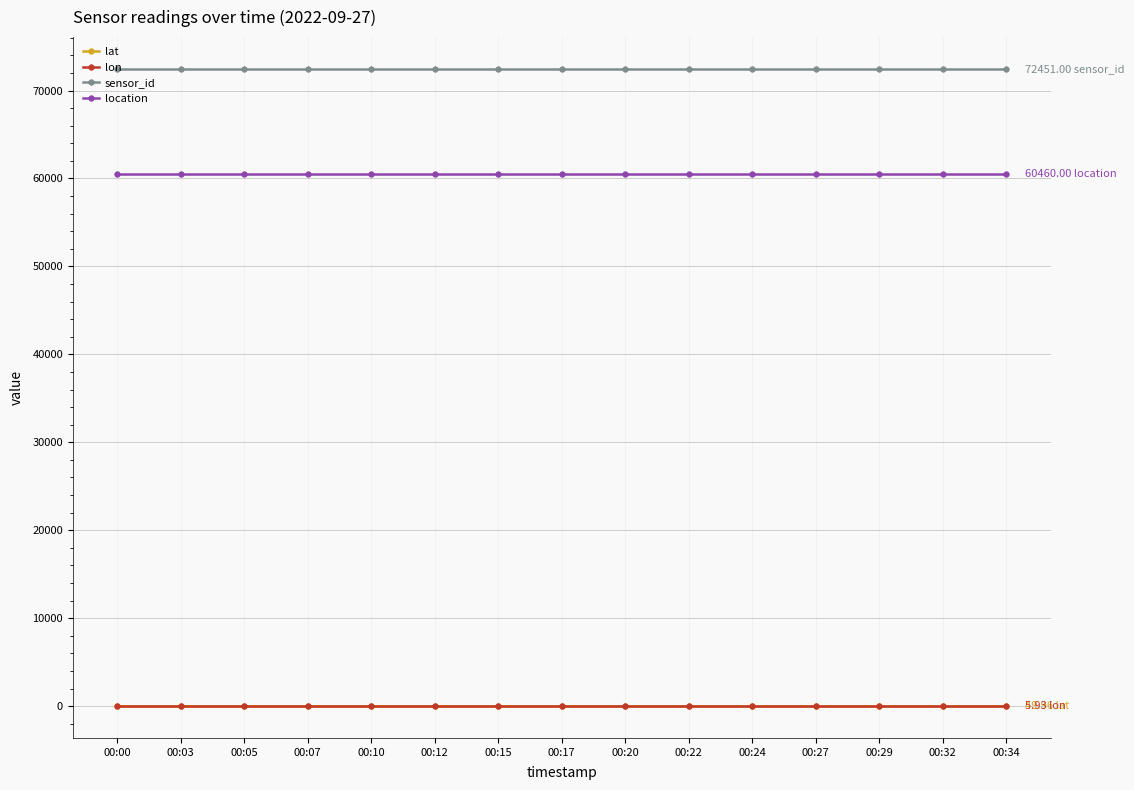

Reading left to right, list all the values displayed in this chart.

lat: 50.0	50.0	50.0	50.0	50.0	50.0	50.0	50.0	50.0	50.0	50.0	50.0	50.0	50.0	50.0
lon: 5.9	5.9	5.9	5.9	5.9	5.9	5.9	5.9	5.9	5.9	5.9	5.9	5.9	5.9	5.9
sensor_id: 72451.0	72451.0	72451.0	72451.0	72451.0	72451.0	72451.0	72451.0	72451.0	72451.0	72451.0	72451.0	72451.0	72451.0	72451.0
location: 60460.0	60460.0	60460.0	60460.0	60460.0	60460.0	60460.0	60460.0	60460.0	60460.0	60460.0	60460.0	60460.0	60460.0	60460.0